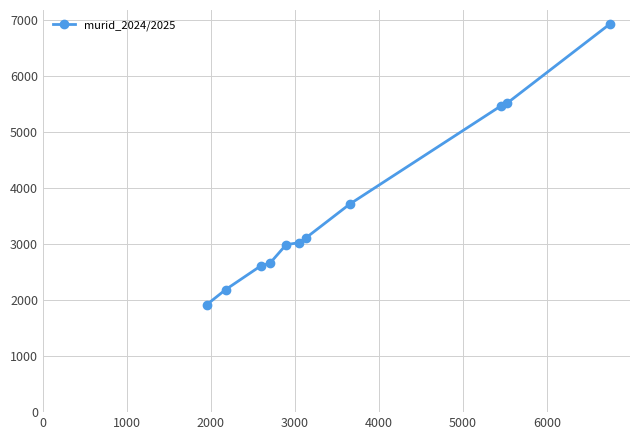

Reading left to right, what are all the values shown in this chart?

1917	2187	2611	2659	2987	3024	3109	3711	5465	5511	6925